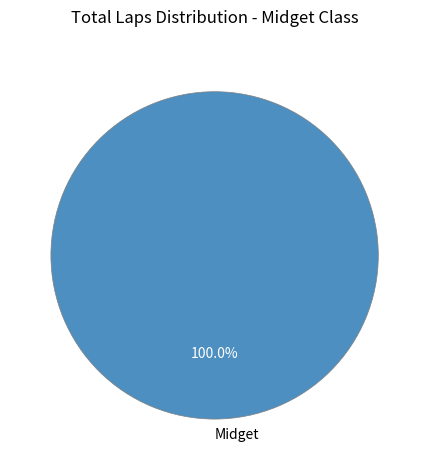

Does any single category account for the majority?

Yes